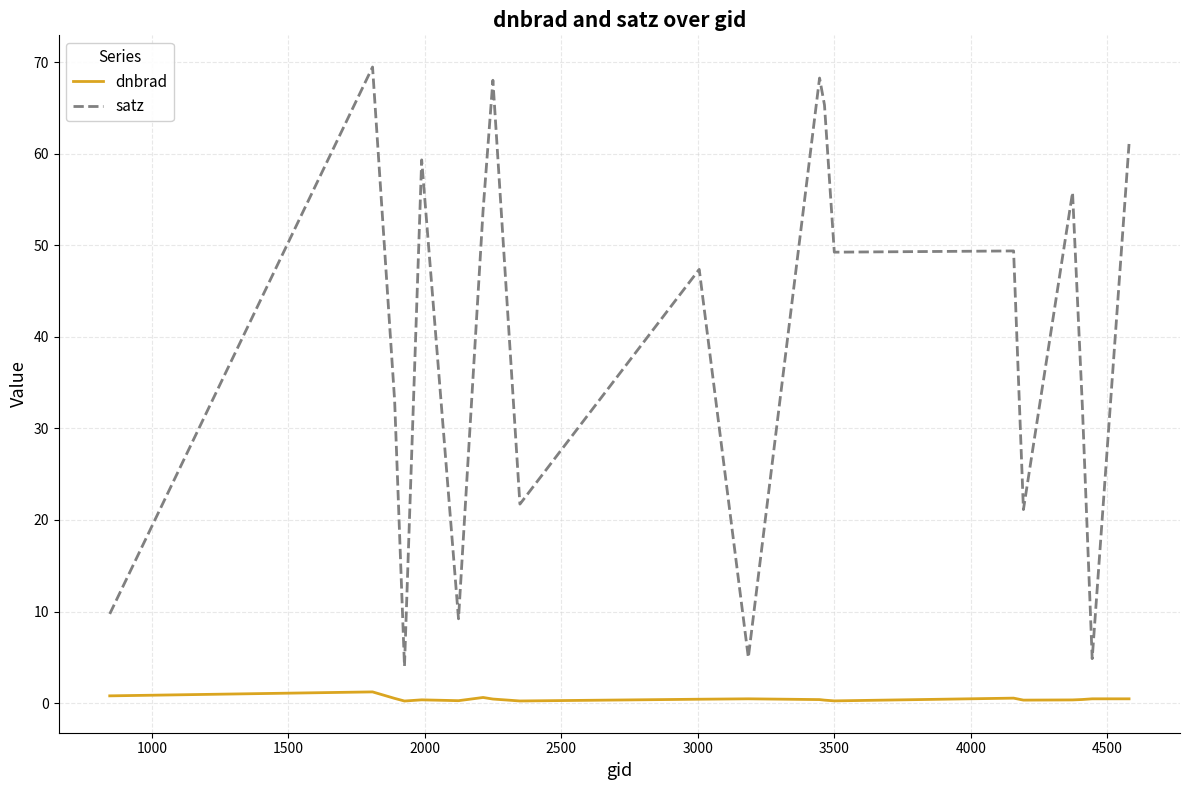

What is the maximum value for satz?

69.5